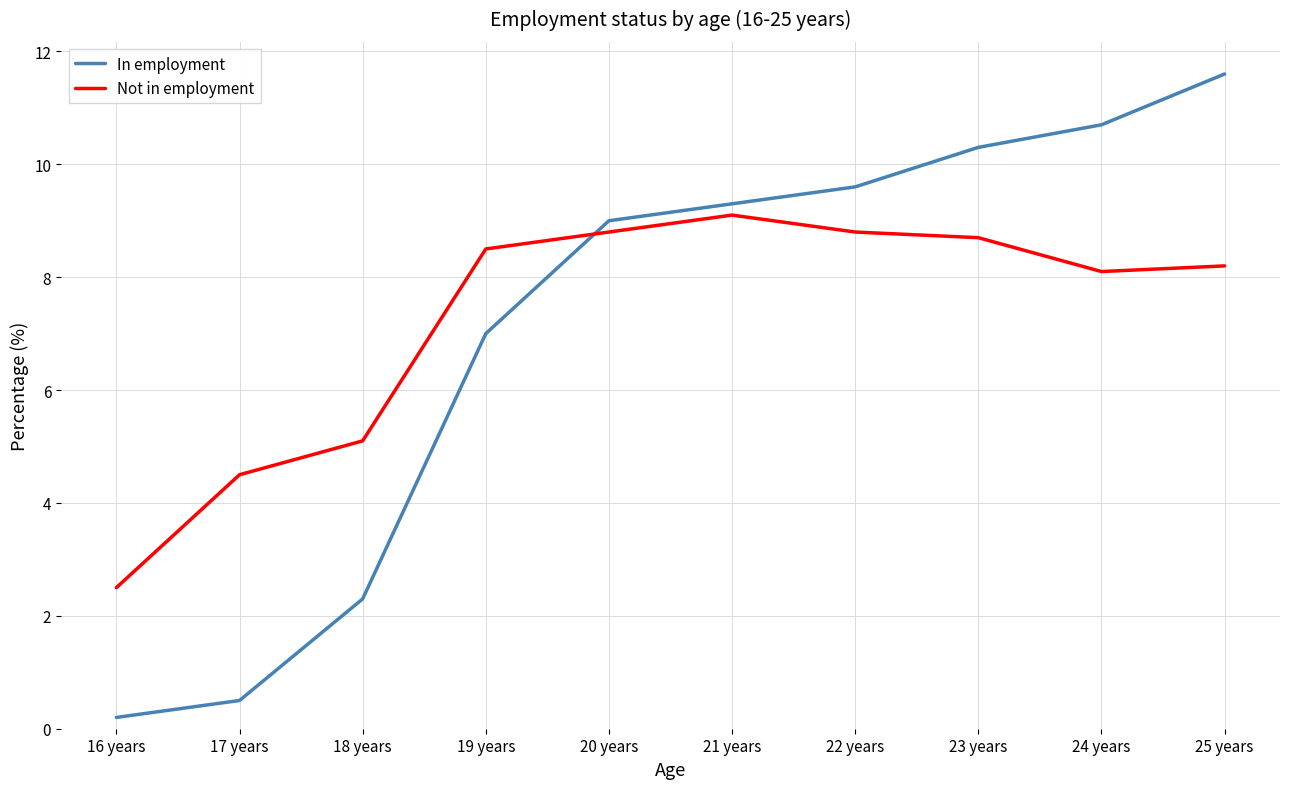

At which category does the chart reach its minimum across all series?

16 years